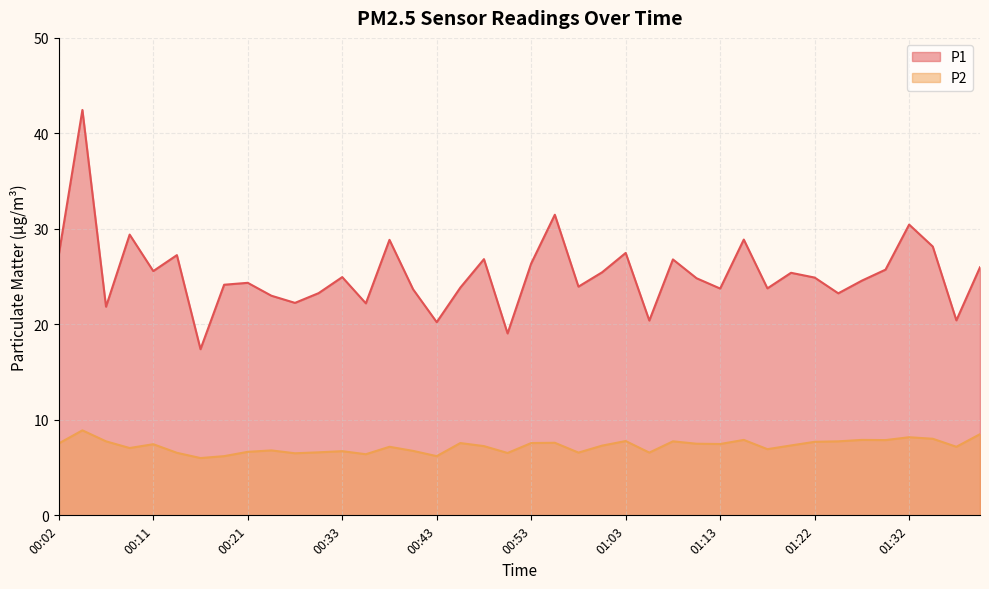

In P1, how many points are higher than both neighbors (excluding endpoints)?

13